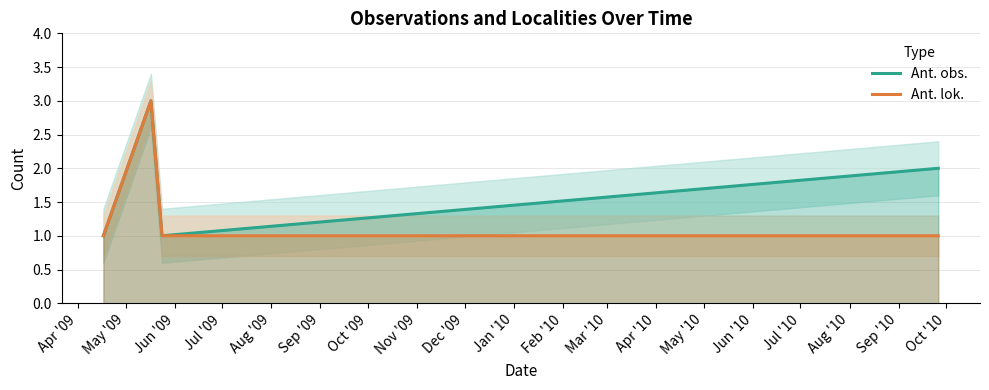

What is the maximum value for Ant. obs.?

3